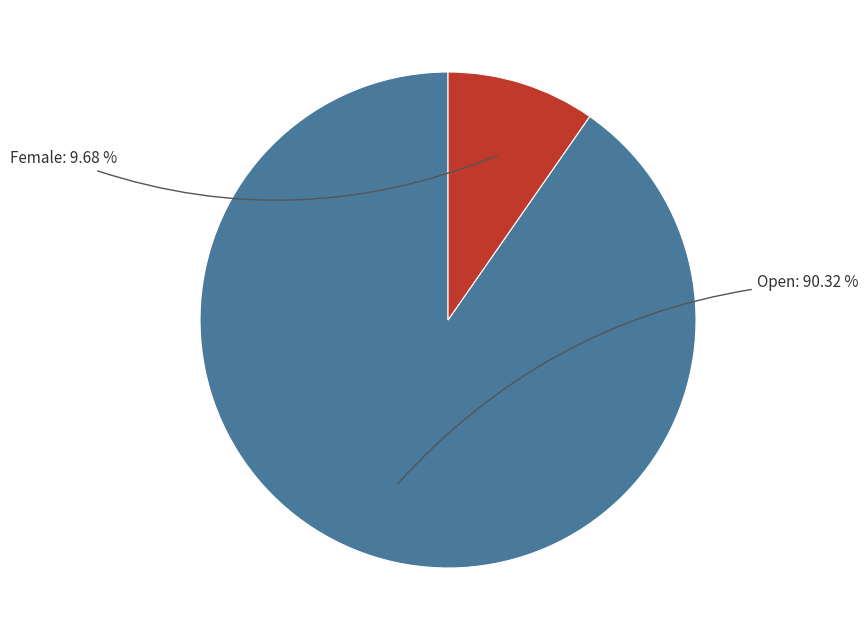

Is there a majority slice in this chart?

Yes